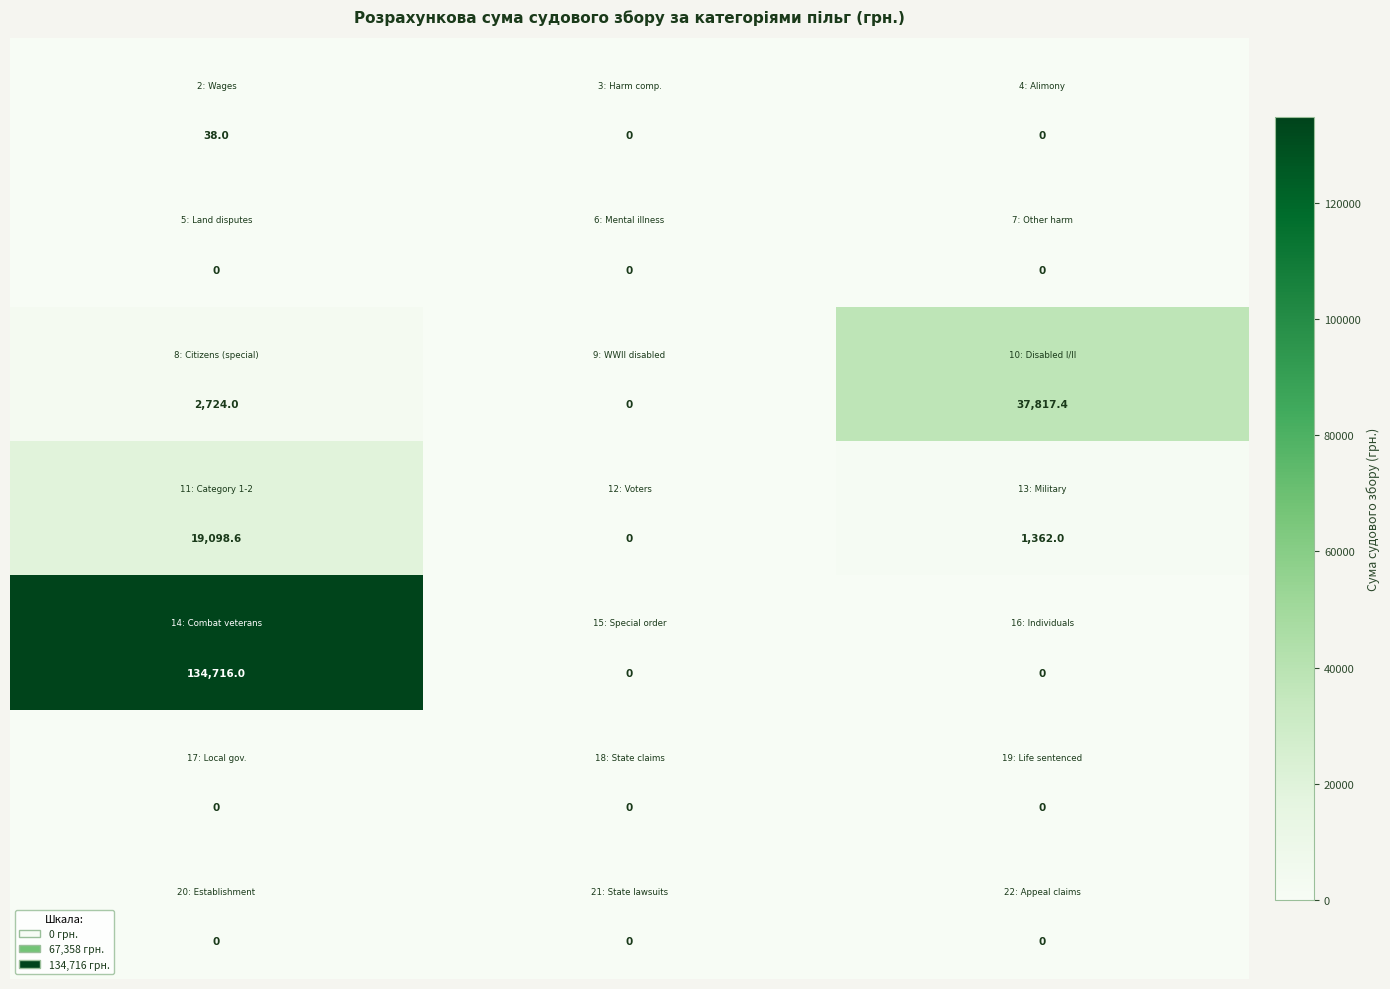

What is the greatest value displayed?

134716.0